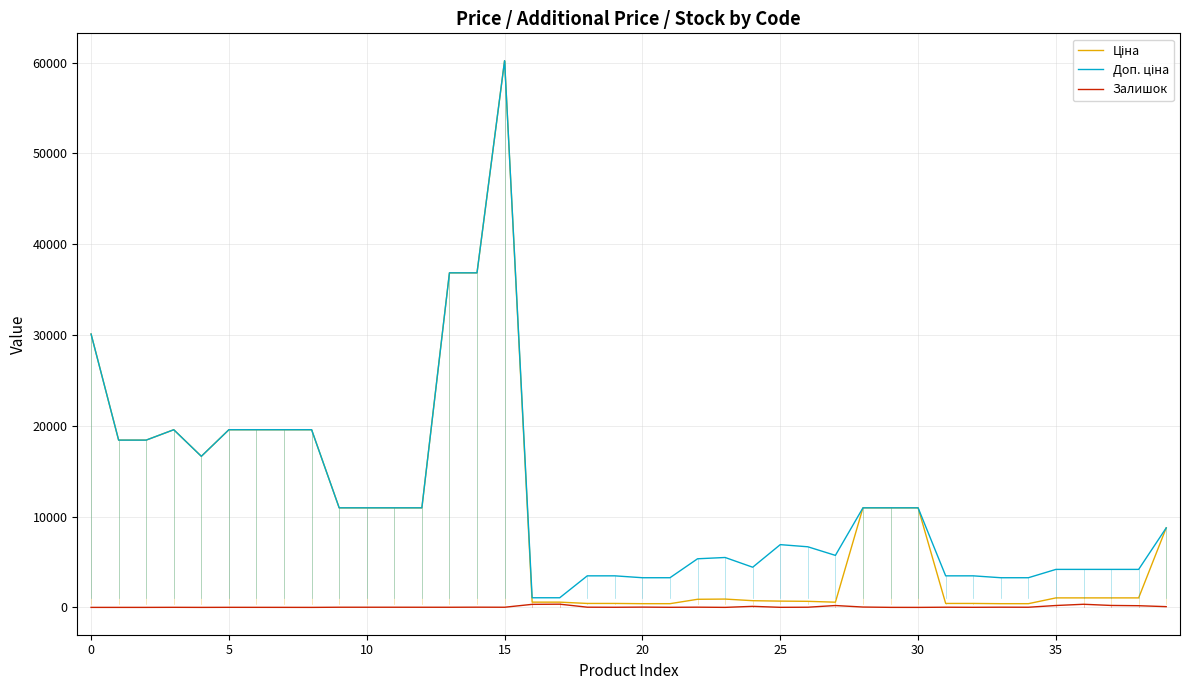

What is the maximum value shown in the chart?

60205.6